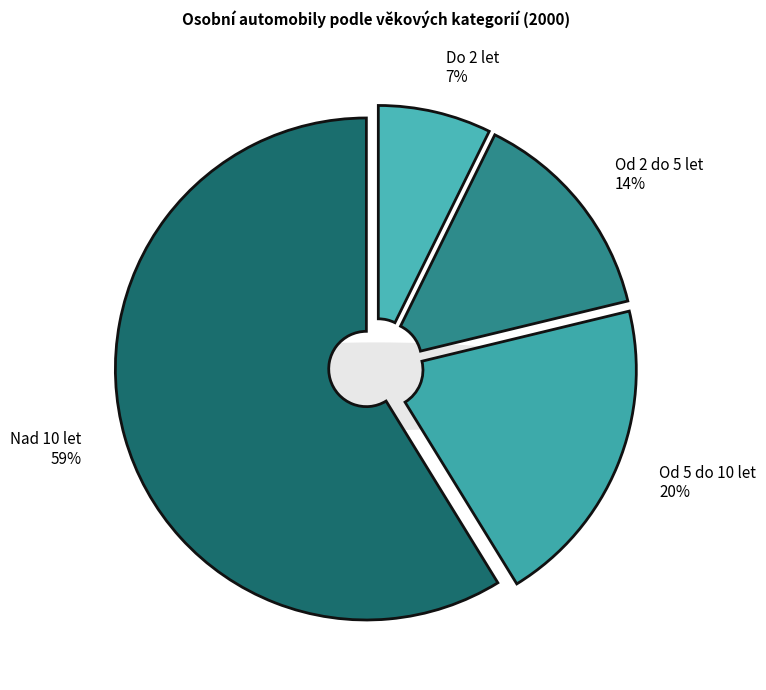

To the nearest percent, what portion does Nad 10 let represent?

59%